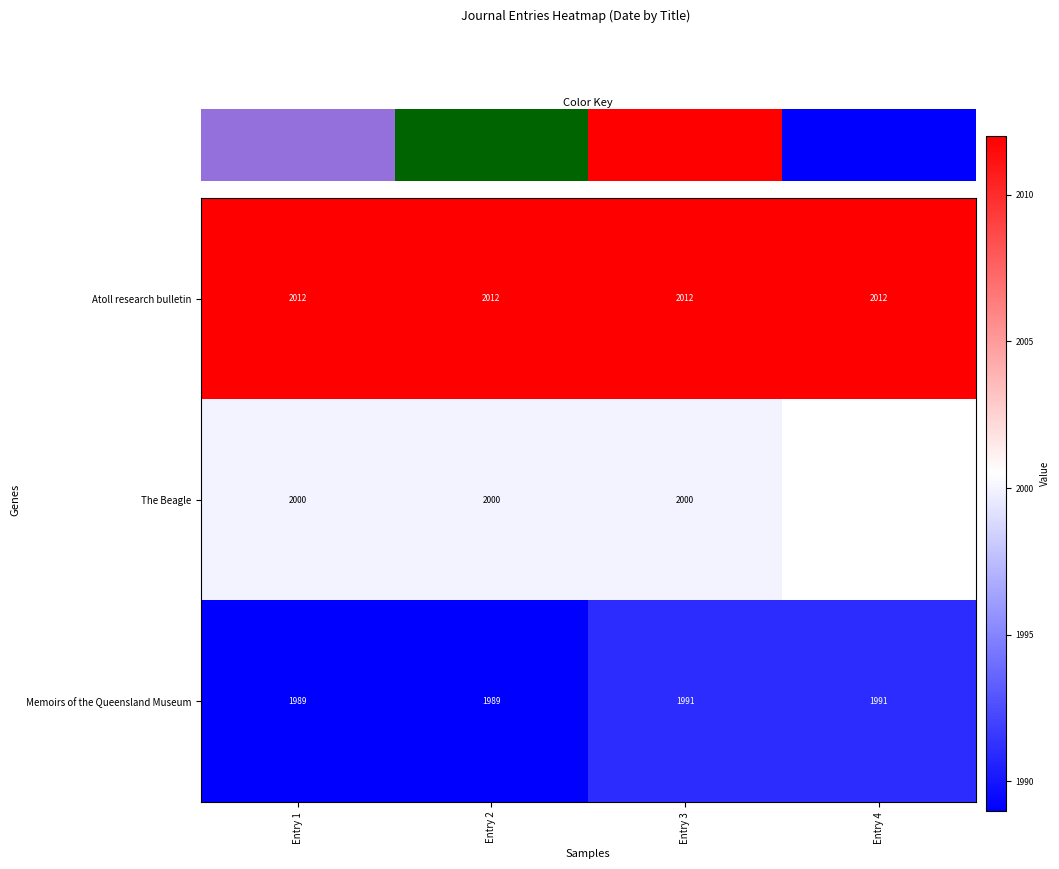

Is it true that Memoirs of the Queensland Museum equals 503.7 at Entry 1?

False